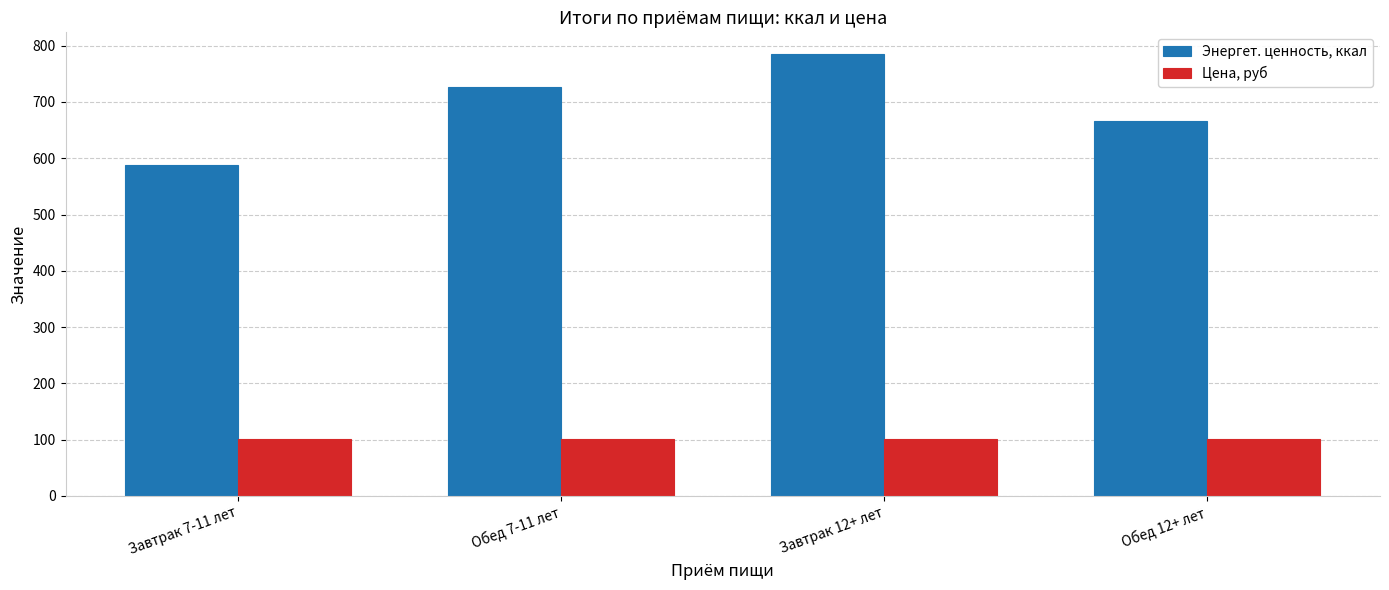

The value of Энергет. ценность, ккал at Завтрак 7-11 лет is 171.4. True or false?

False